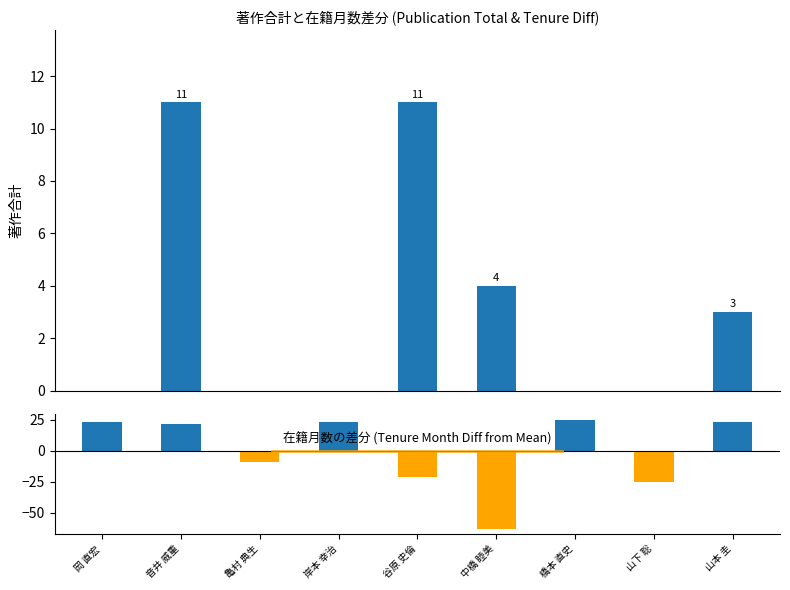

List the series in order of their peak value, highest first.

在籍月数差分, 著作合計